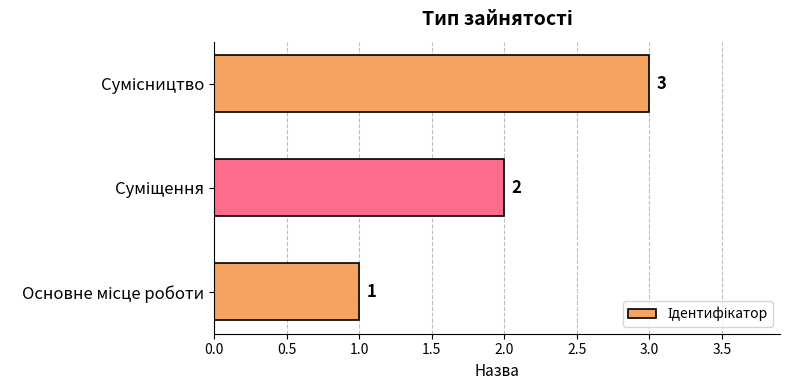

Count the number of data series in this chart.

1